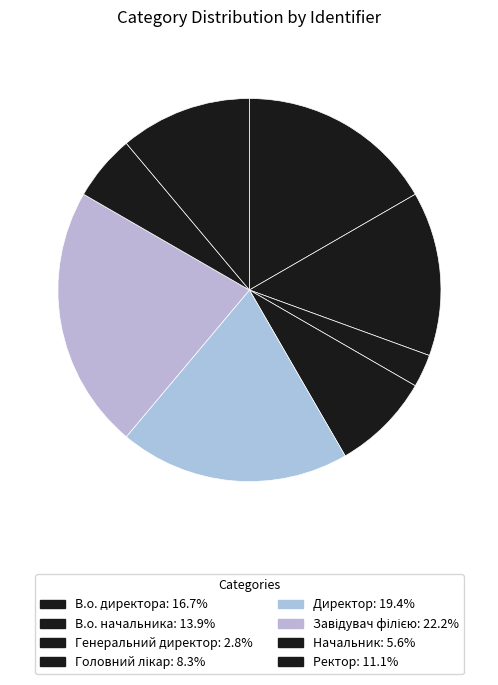

To the nearest percent, what is the average slice percentage?

12%